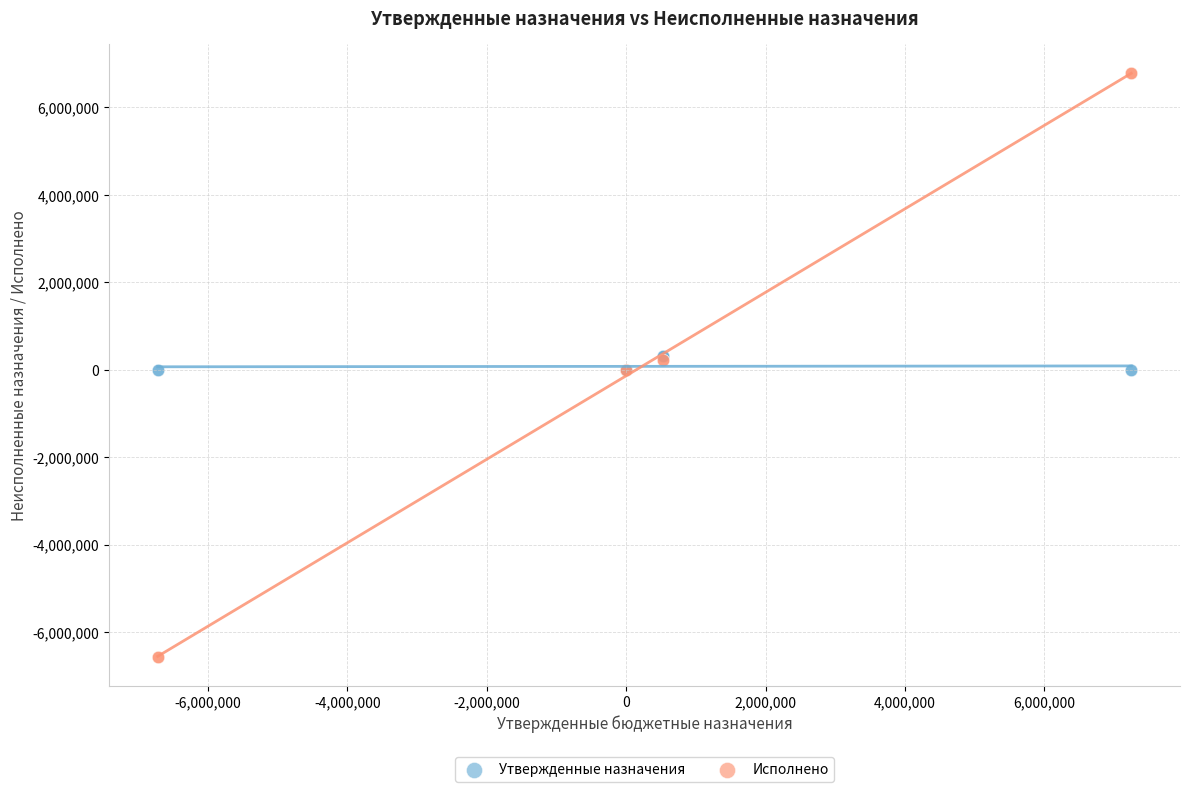

Which series reaches the maximum Y coordinate?

Исполнено